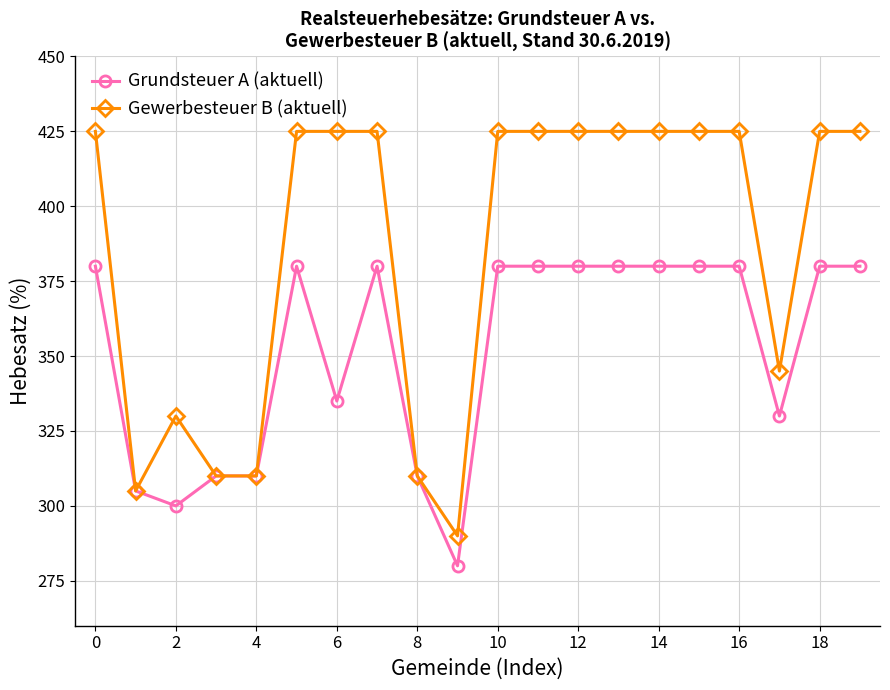

What is the highest value of the Grundsteuer A (aktuell) series?

380